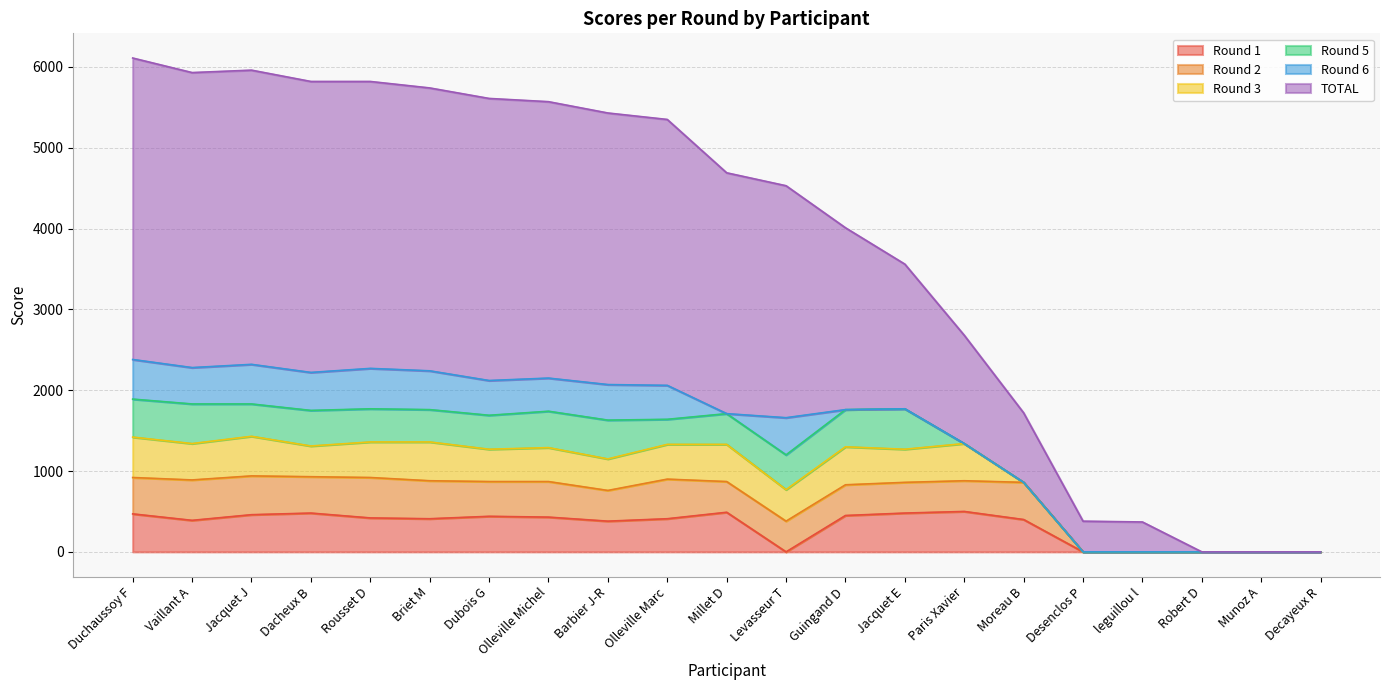

How many values in the Round 6 series exceed 410?

10